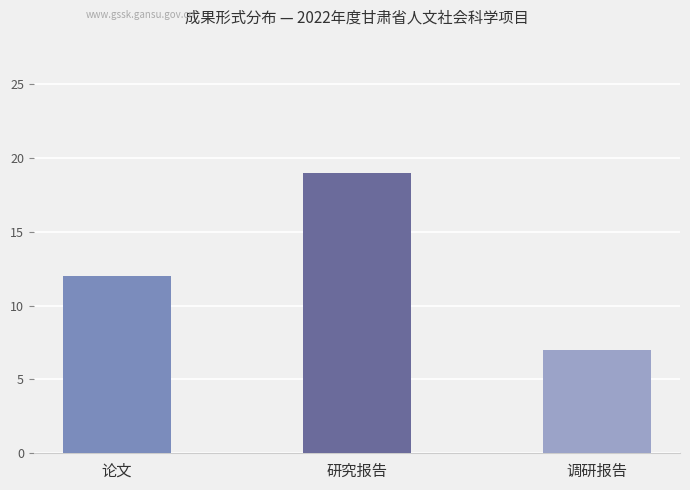

Reading left to right, what are all the values shown in this chart?

12	19	7